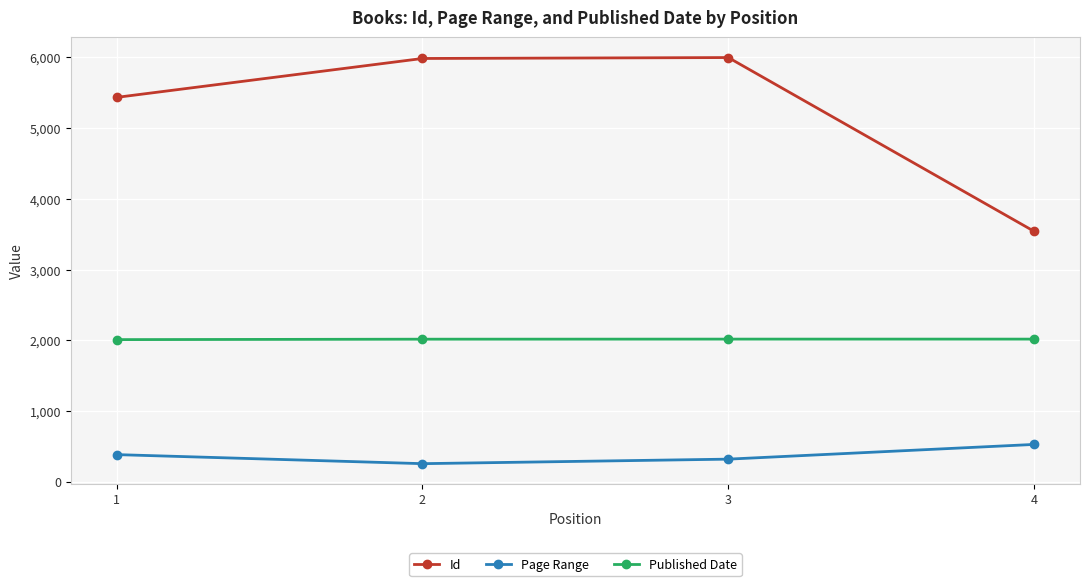

True or false: Published Date and Id intersect in this chart.

False